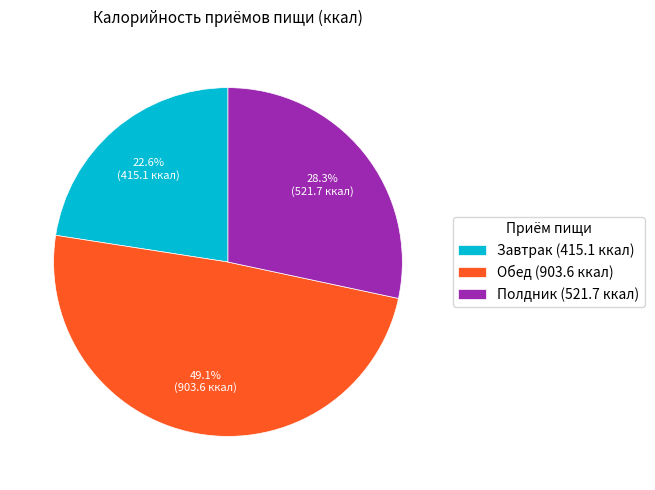

Which slice is the largest?

Обед